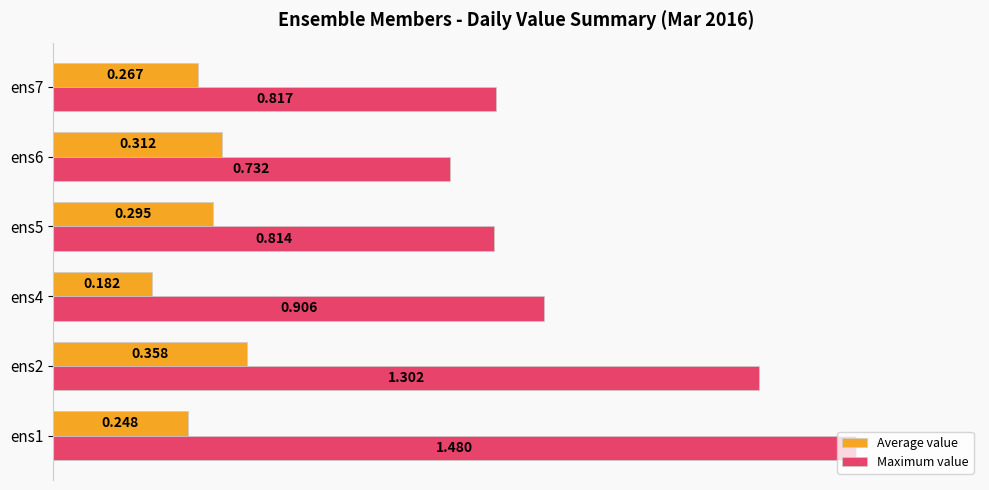

List the series in order of their overall mean, lowest first.

Average value, Maximum value